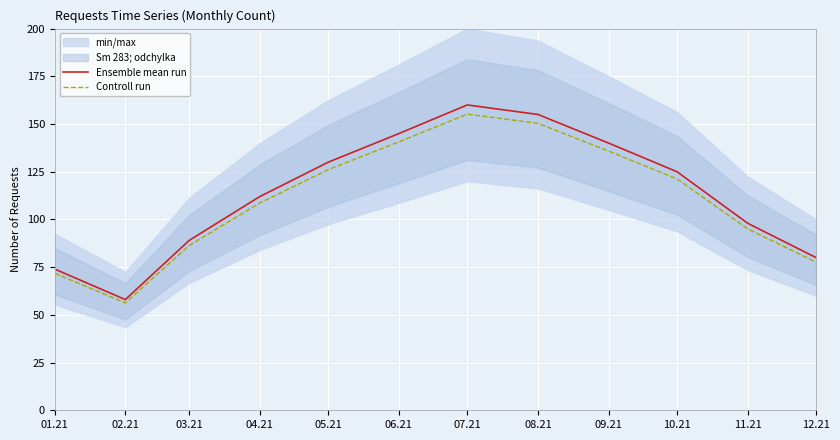

Which category has the lowest value in the Controll run series?

02.21